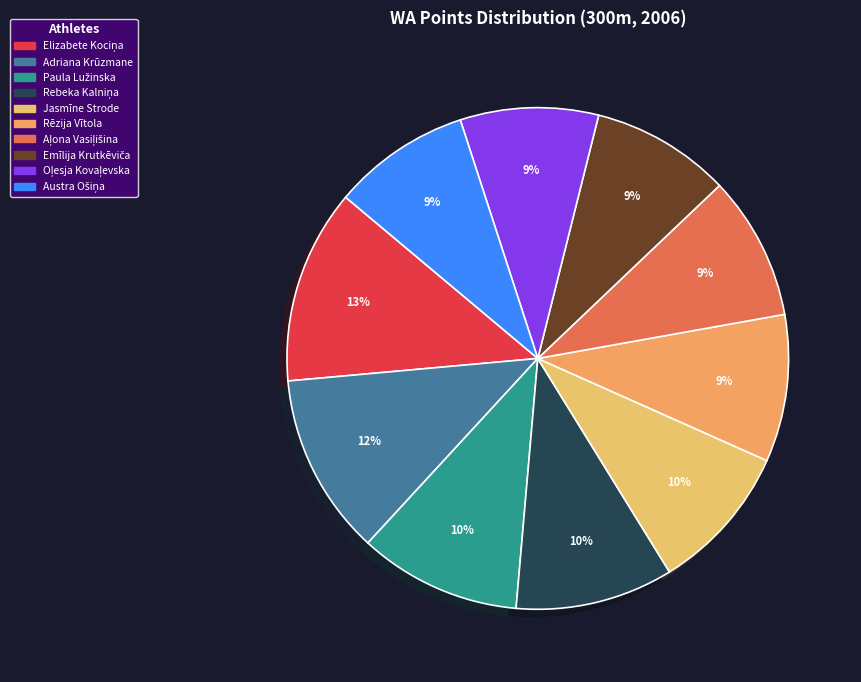

Rank the categories by value from lowest to highest.

Austra Ošiņa, Oļesja Kovaļevska, Emīlija Krutkēviča, Aļona Vasiļišina, Rēzija Vītola, Jasmīne Strode, Rebeka Kalniņa, Paula Lužinska, Adriana Krūzmane, Elizabete Kociņa